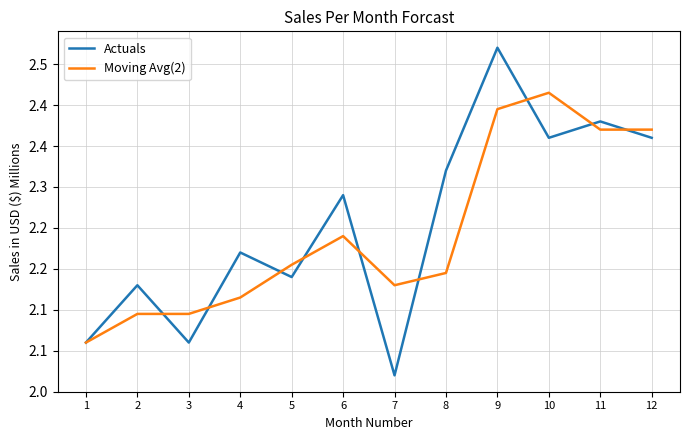

Does the chart display data point markers on the line(s)?

No